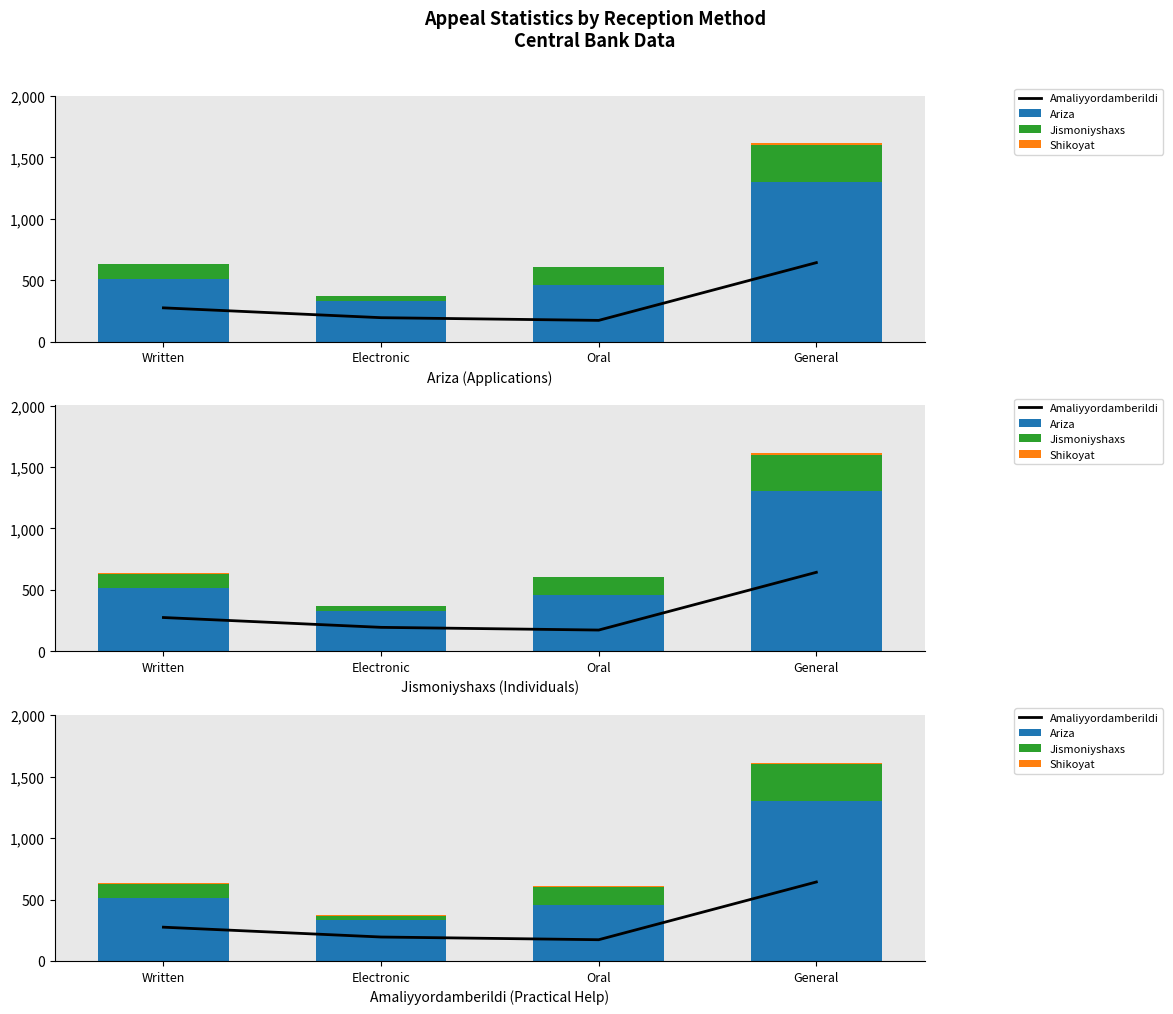

What is the difference between the highest and lowest values at Written?

506